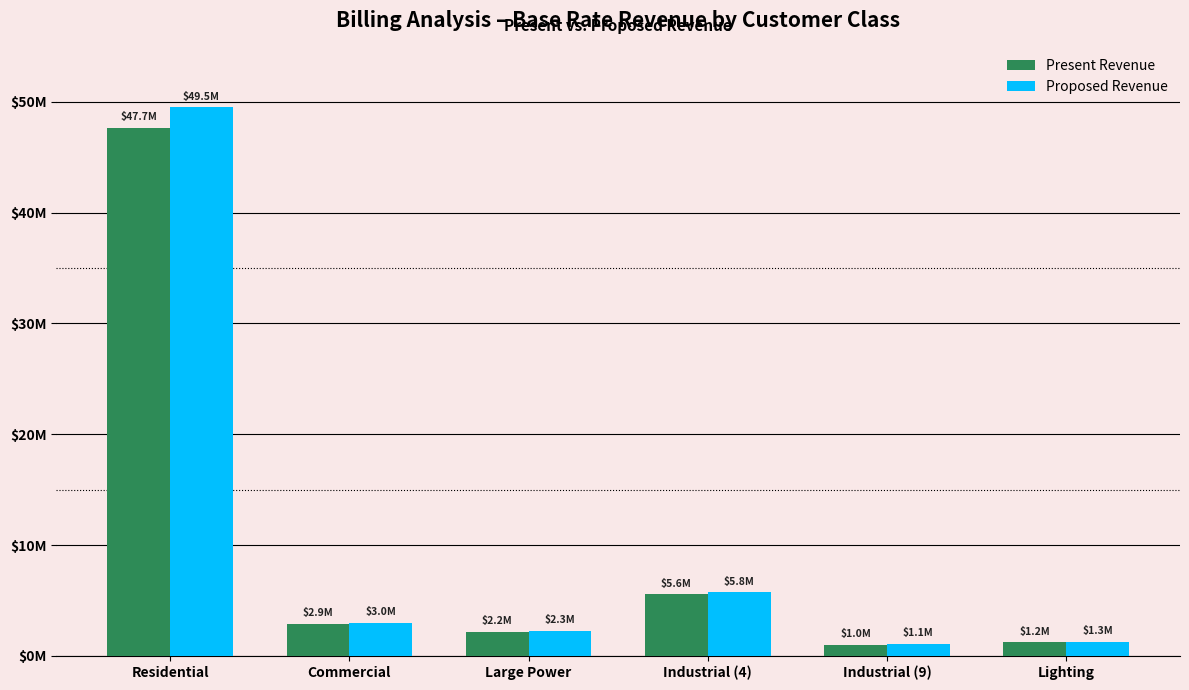

Are the bars horizontal?

No